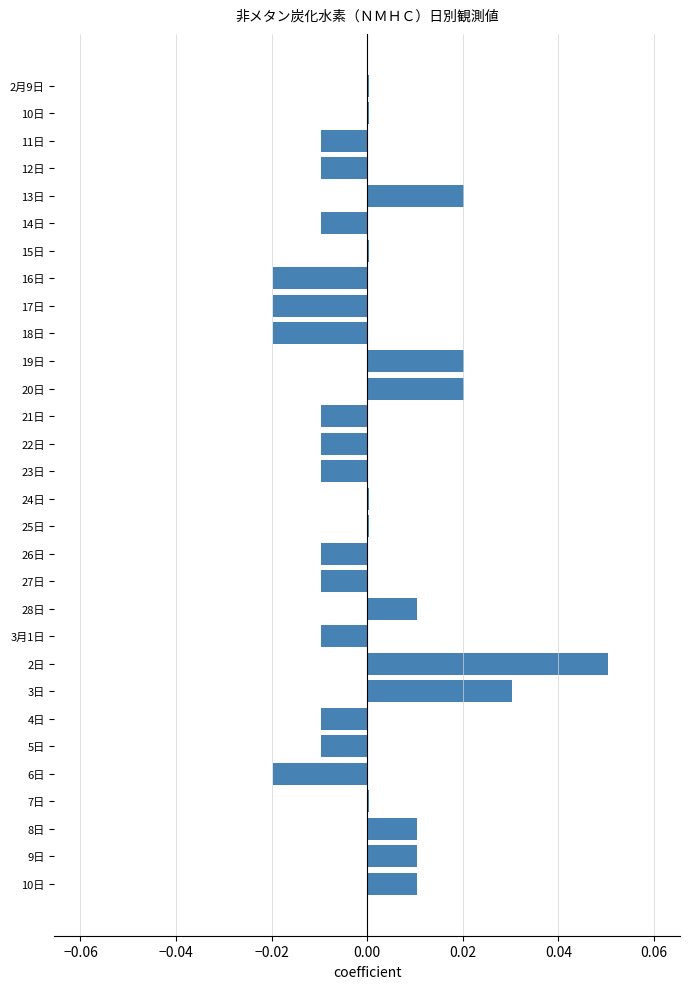

At which category does the chart reach its peak across all series?

2日